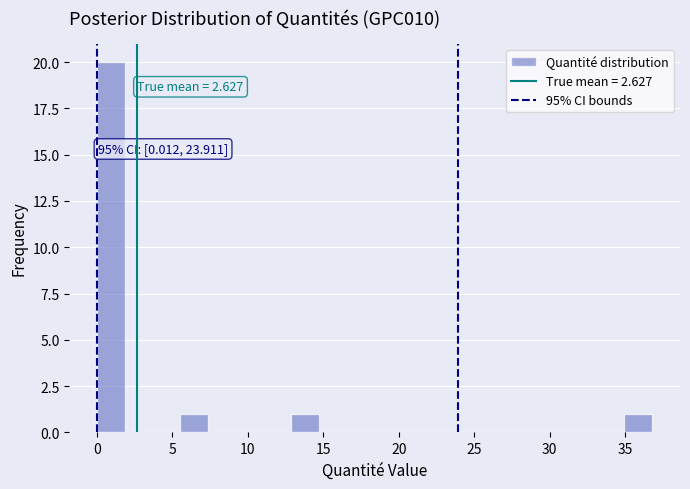

Around what value on the x-axis is the tallest bar? Give the approximate position of its centre, as read against the axis.

1.0